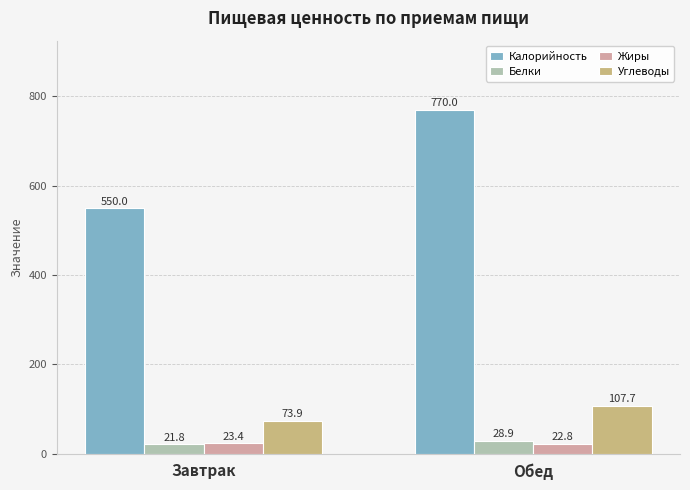

The value of Калорийность at Обед is 770.0. True or false?

True